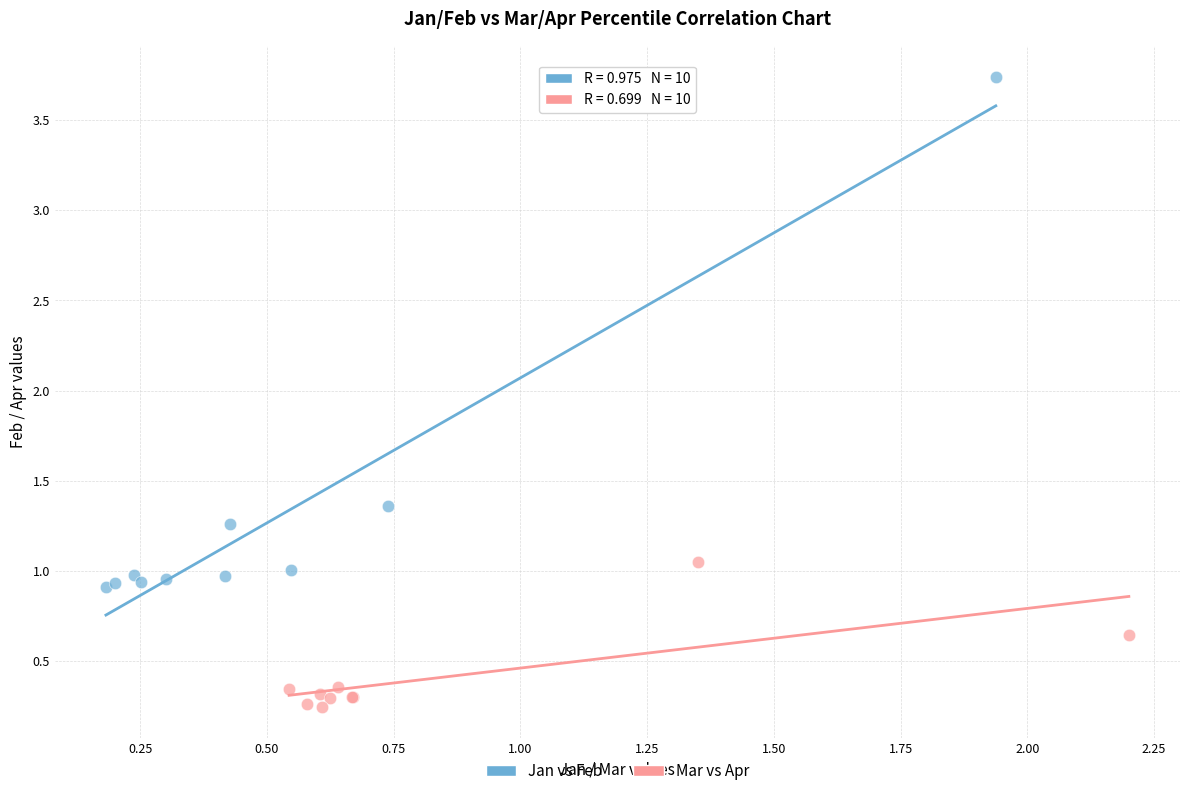

Which series contains the lowest Y value?

Mar vs Apr